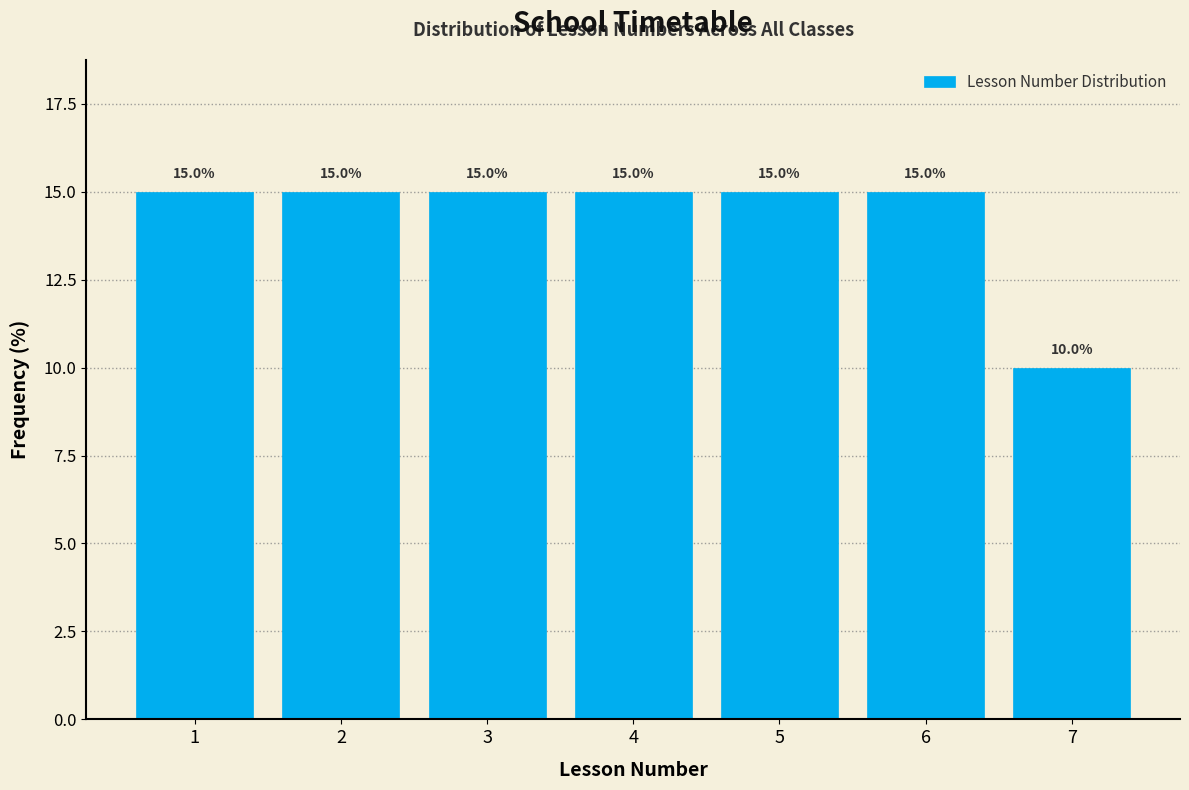

Reading left to right, transcribe this chart: for each bar, give the range it covers on the x-axis and its height.

0.5 to 1.5: 15.0
1.5 to 2.5: 15.0
2.5 to 3.5: 15.0
3.5 to 4.5: 15.0
4.5 to 5.5: 15.0
5.5 to 6.5: 15.0
6.5 to 7.5: 10.0